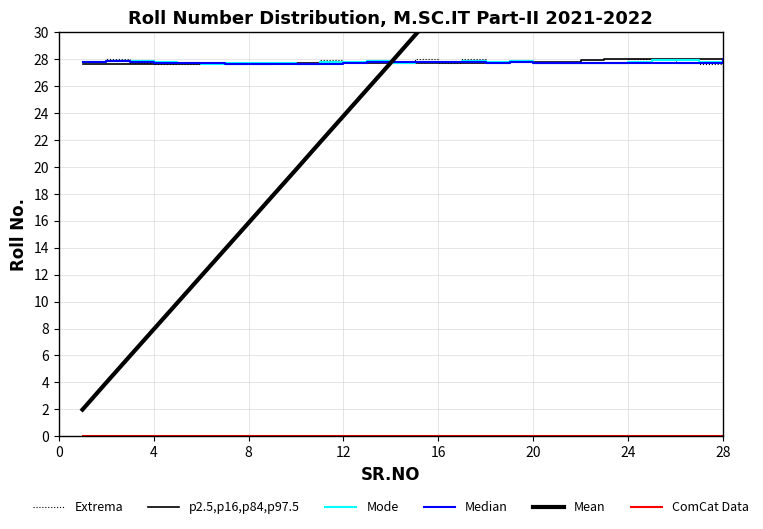

True or false: Mean has a value of 39.6 at 20.

True